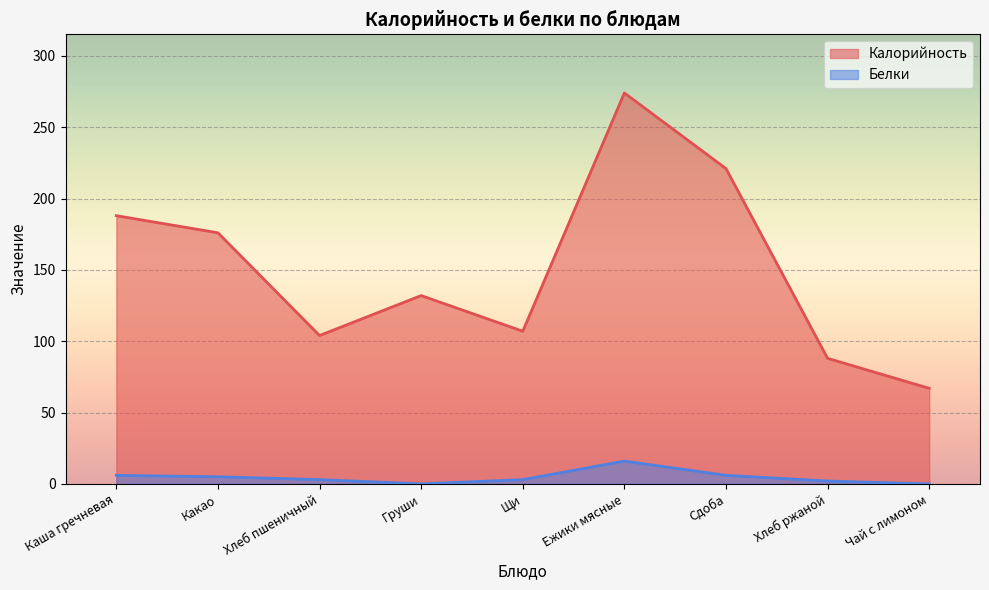

At which label does Калорийность first exceed 132?

Каша гречневая